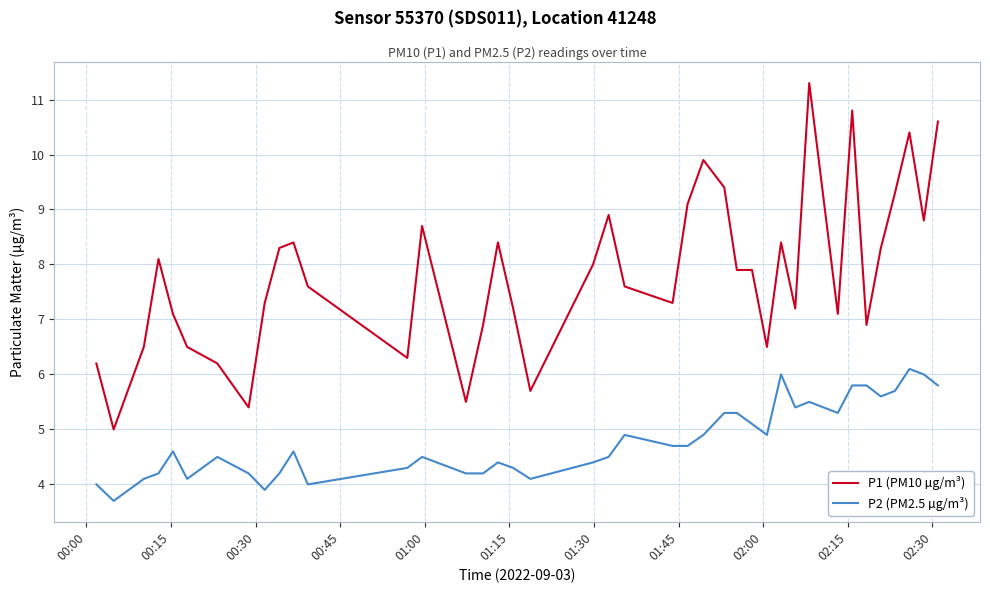

List the series in order of their peak value, highest first.

P1 (PM10 µg/m³), P2 (PM2.5 µg/m³)